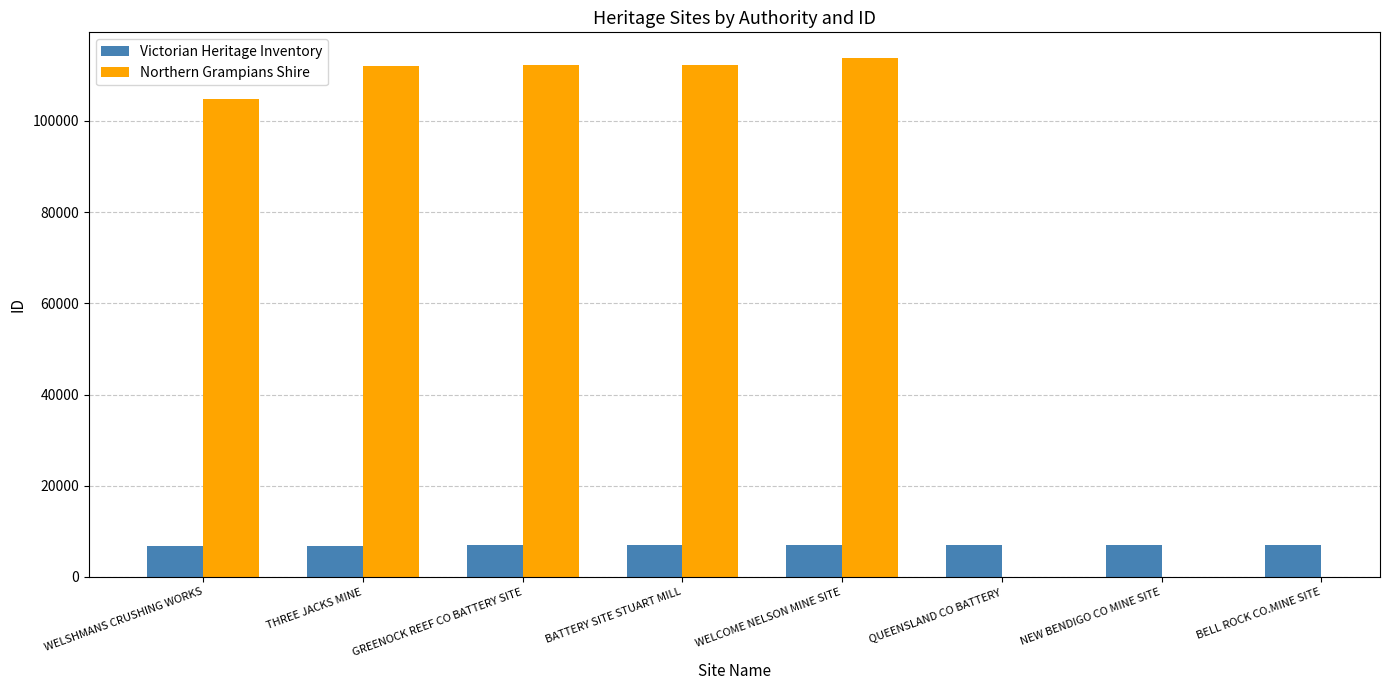

Between WELSHMANS CRUSHING WORKS and BELL ROCK CO.MINE SITE, which is larger?

BELL ROCK CO.MINE SITE